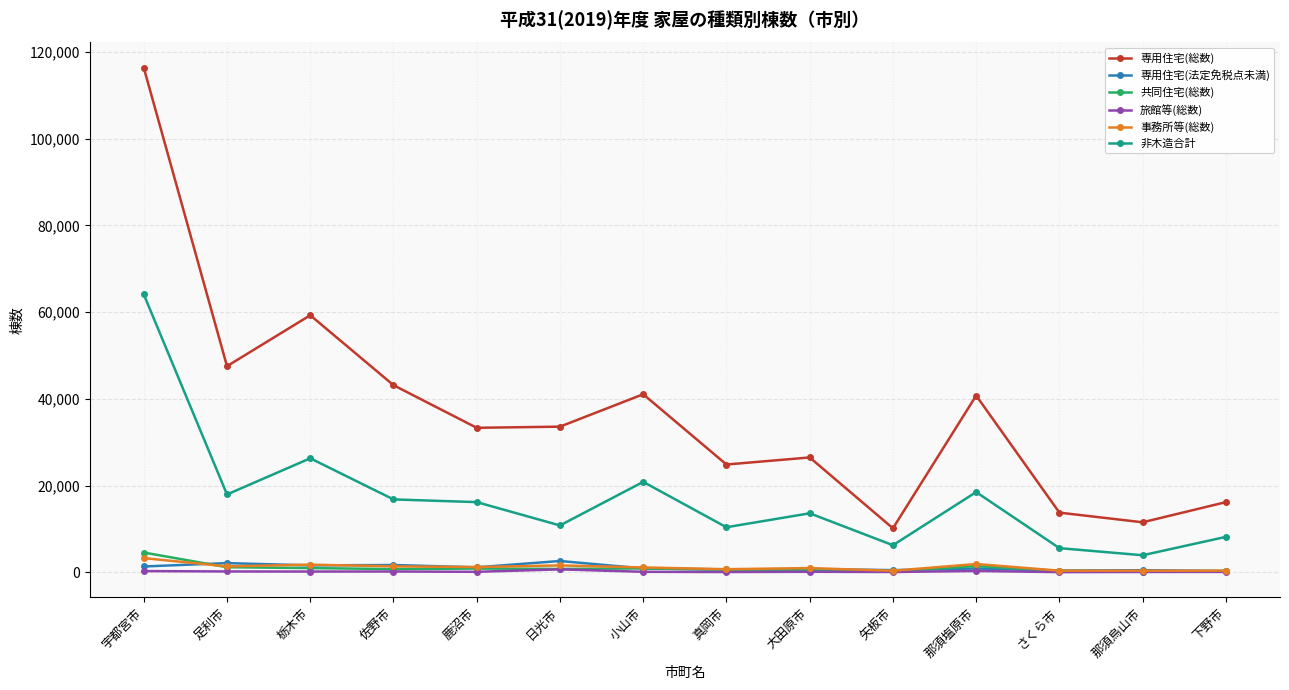

What is the difference between the highest and lowest values at 下野市?

16097